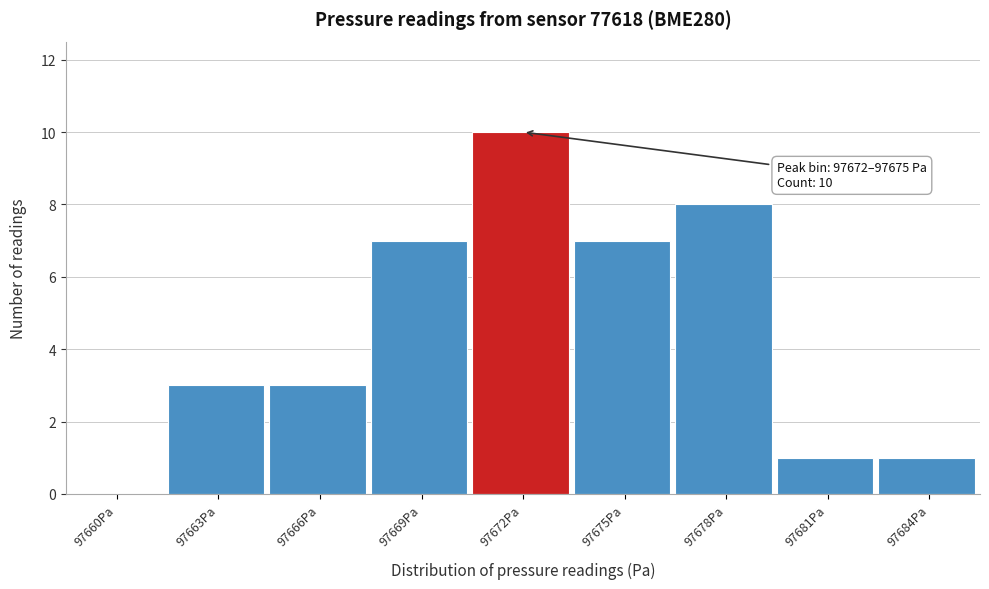

Reading left to right, extract all data points from this chart.

97660Pa=0	97663Pa=3	97666Pa=3	97669Pa=7	97672Pa=10	97675Pa=7	97678Pa=8	97681Pa=1	97684Pa=1